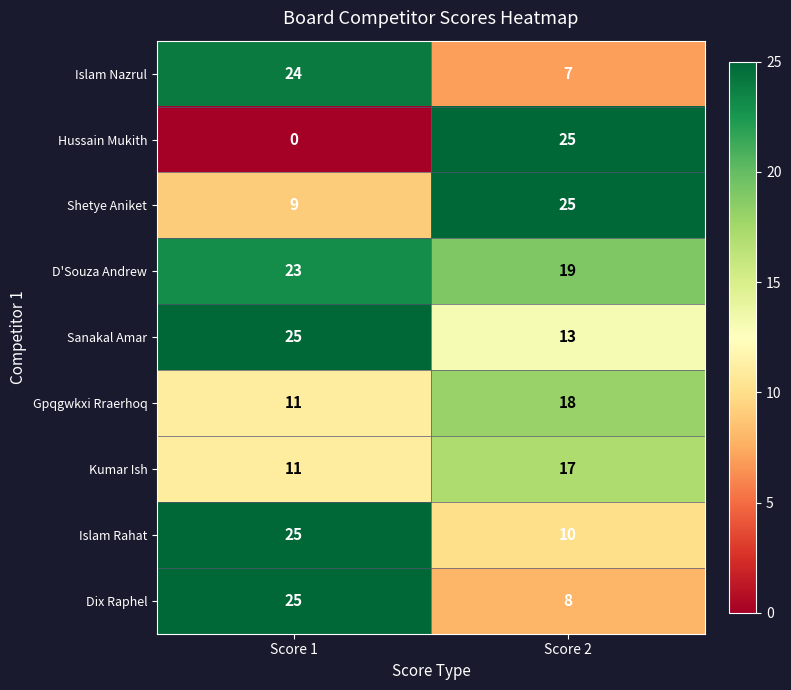

Which category has the lowest value across all series?

Score 1